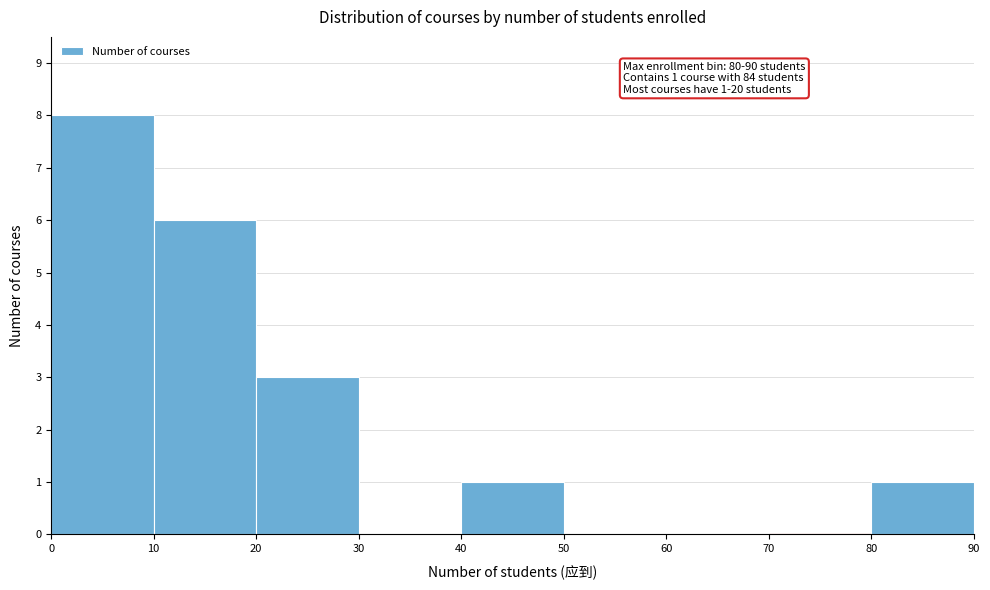

Which range on the x-axis has the tallest bar?

0 to 10